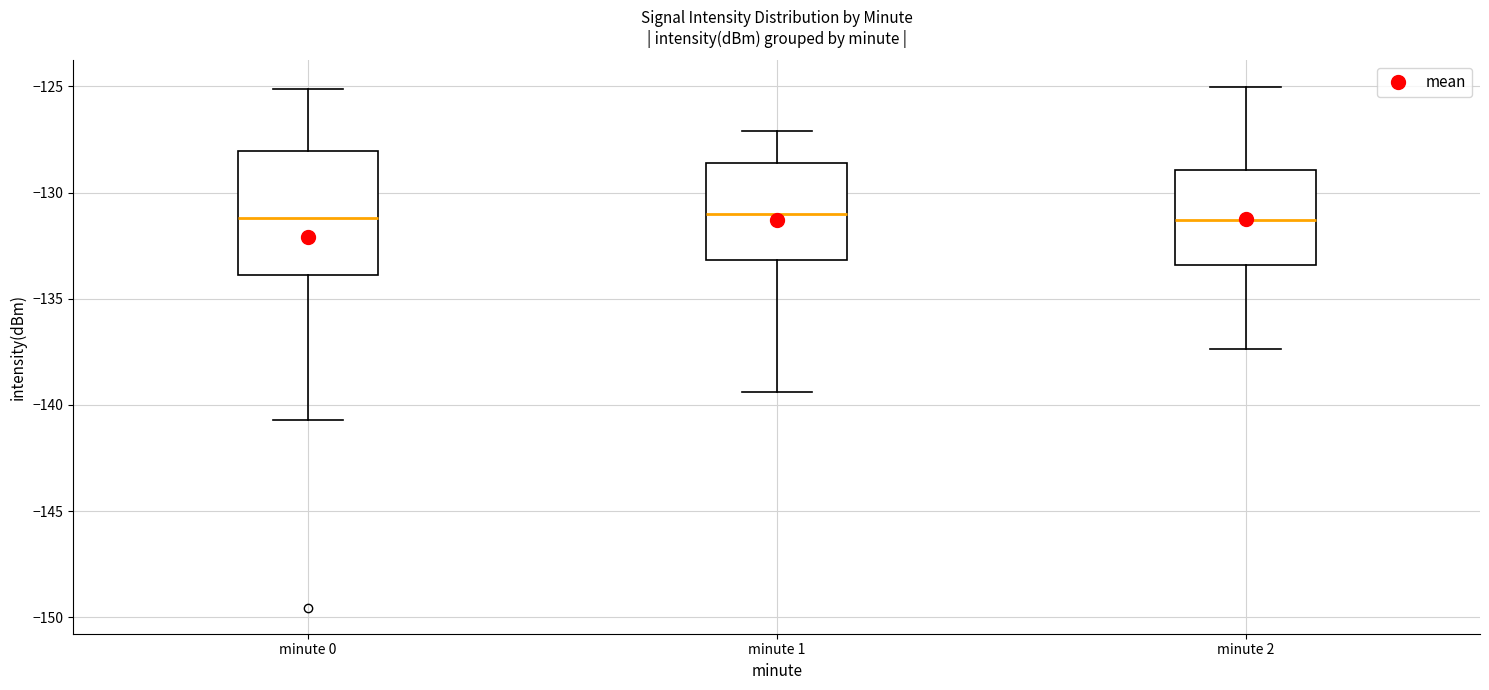

Where does the lower whisker of the box for minute 1 end on the y-axis? The values are not printed on the chart, so give them approximately, as read against the axis.

-139.5